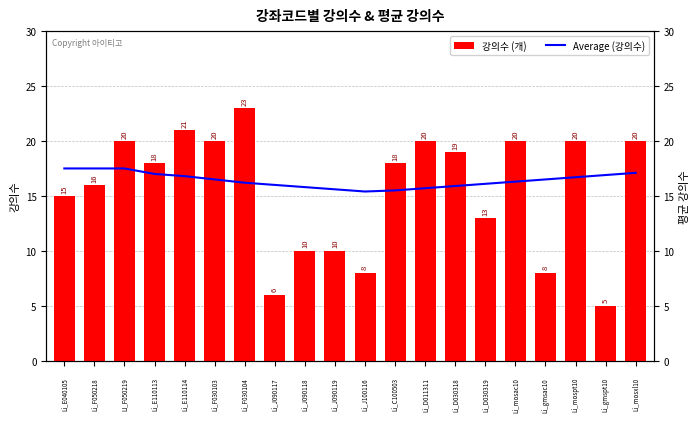

The value of 강의수 (개) at 10 is 12.7. True or false?

False